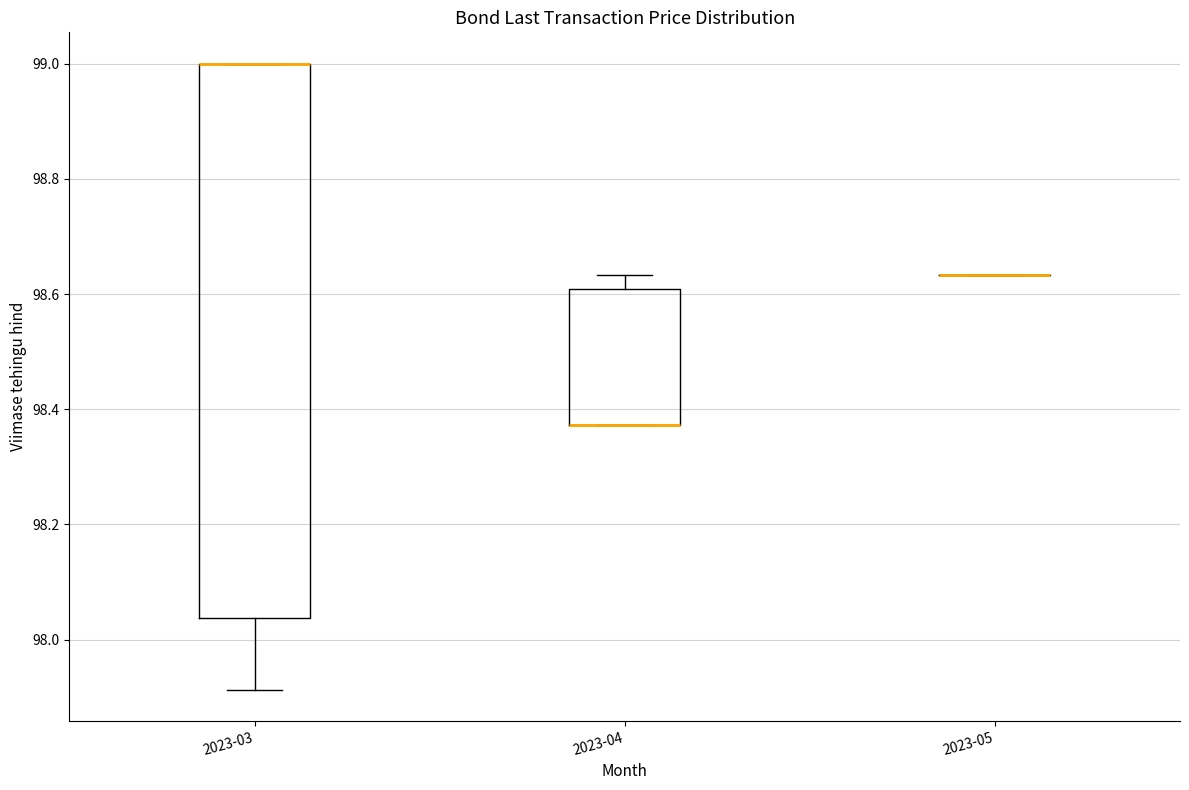

Reading left to right, transcribe this box plot: for each box, give where its median line is, the range the box spans, and where its two whiskers end, as read against the y-axis. The values are not printed on the chart, so give them approximately, as read against the axis.

2023-03: median 99.00 (drawn on the box's upper edge), box 98.04 to 99.00, whiskers 97.92 to 99.00
2023-04: median 98.38 (drawn on the box's lower edge), box 98.38 to 98.60, whiskers 98.38 to 98.64
2023-05: box collapsed to a line at 98.64, whiskers 98.64 to 98.64